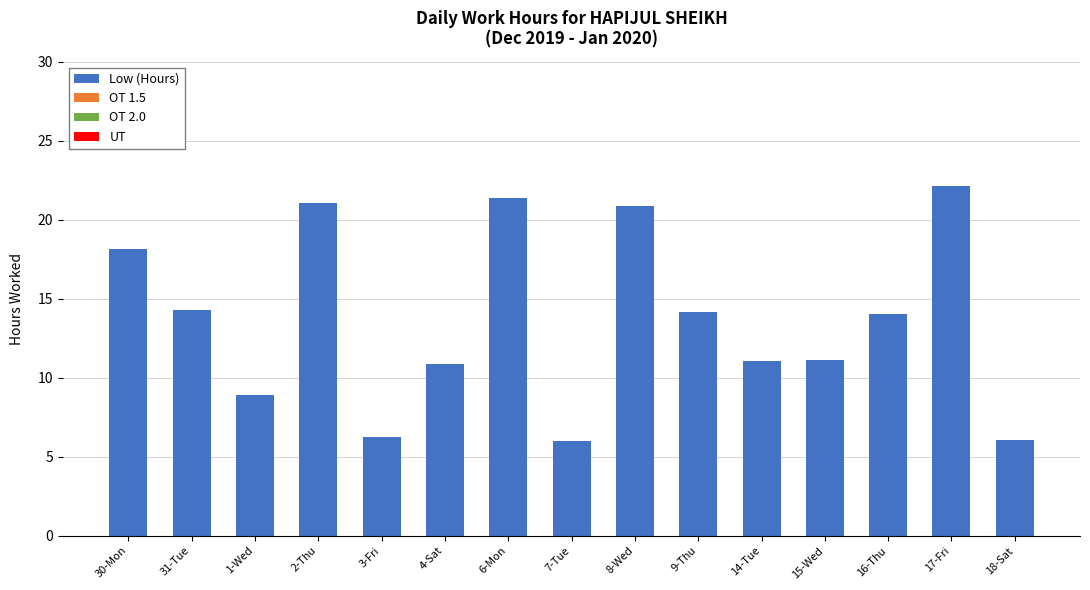

What is the label of the 12th bar from the right?

2-Thu